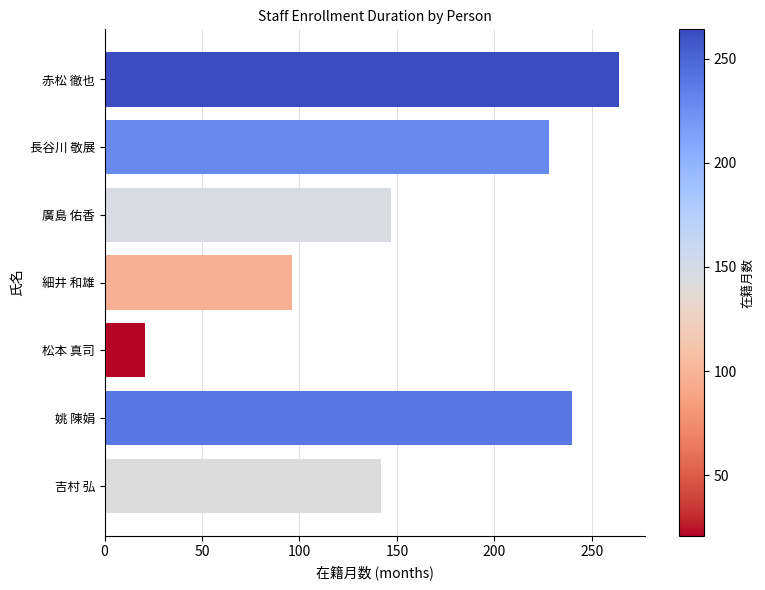

Reading bottom to top, what are all the values shown in this chart?

142	240	21	96	147	228	264